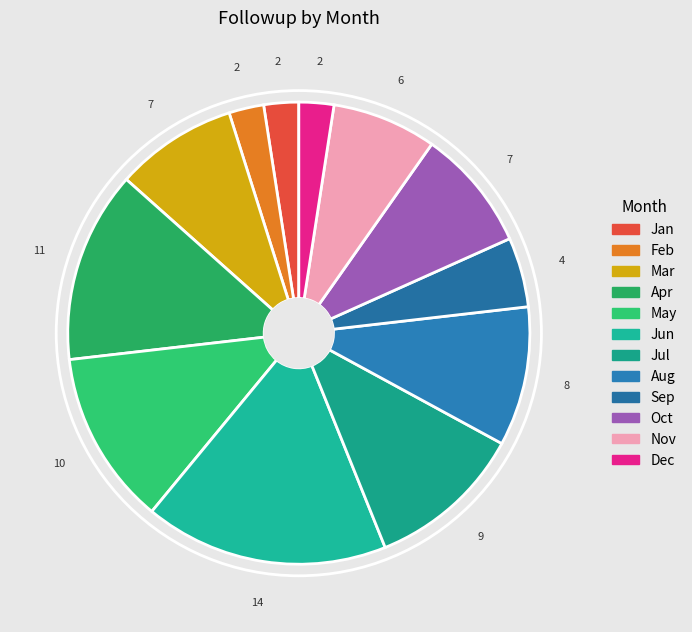

Between Apr and Dec, which is larger?

Apr